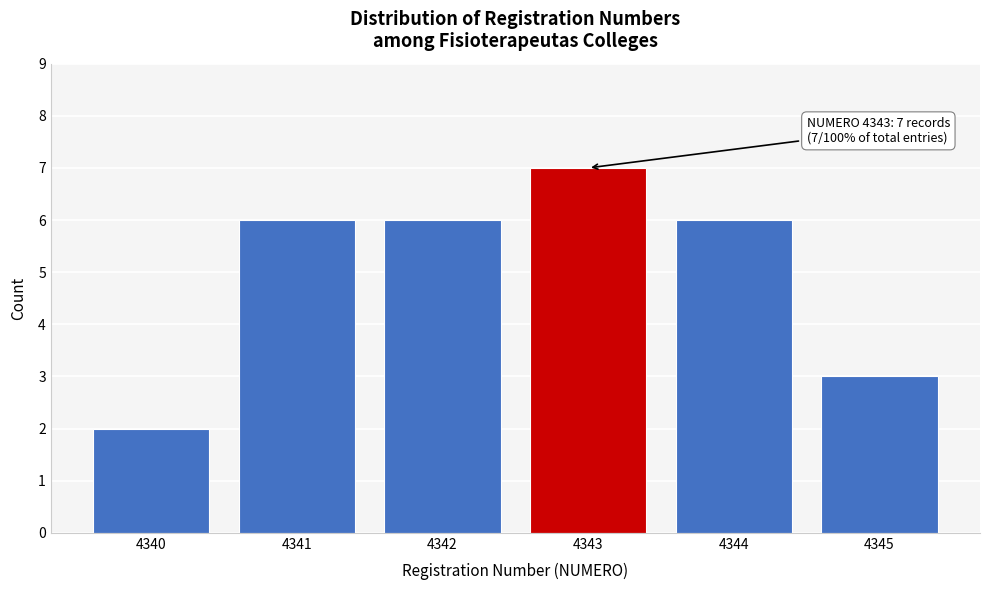

Reading right to left, list all the values displayed in this chart.

4345=3	4344=6	4343=7	4342=6	4341=6	4340=2